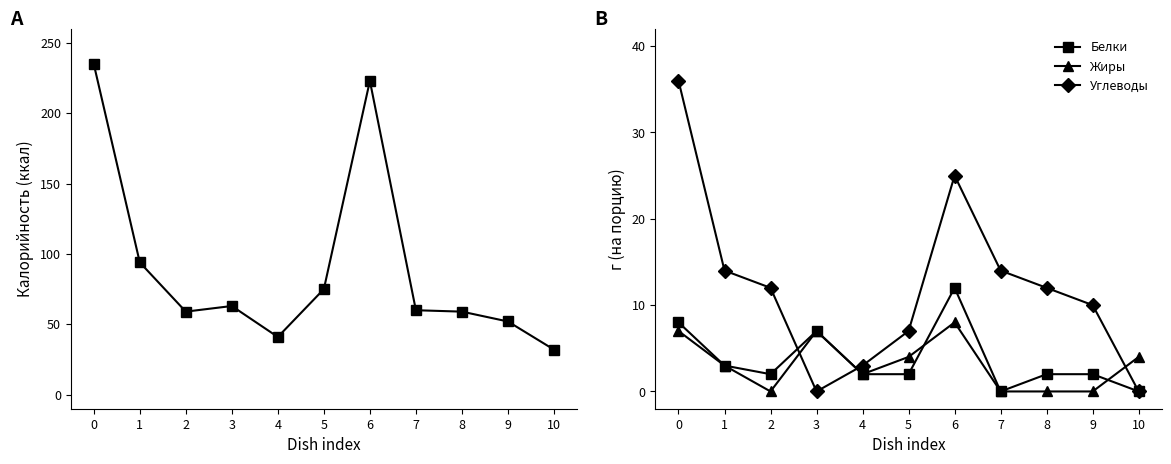

How many values in the Белки series exceed 2?

4